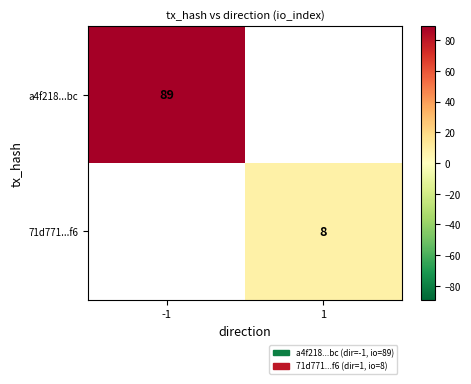

True or false: 71d771...f6 has a value of 8 at 1.

True